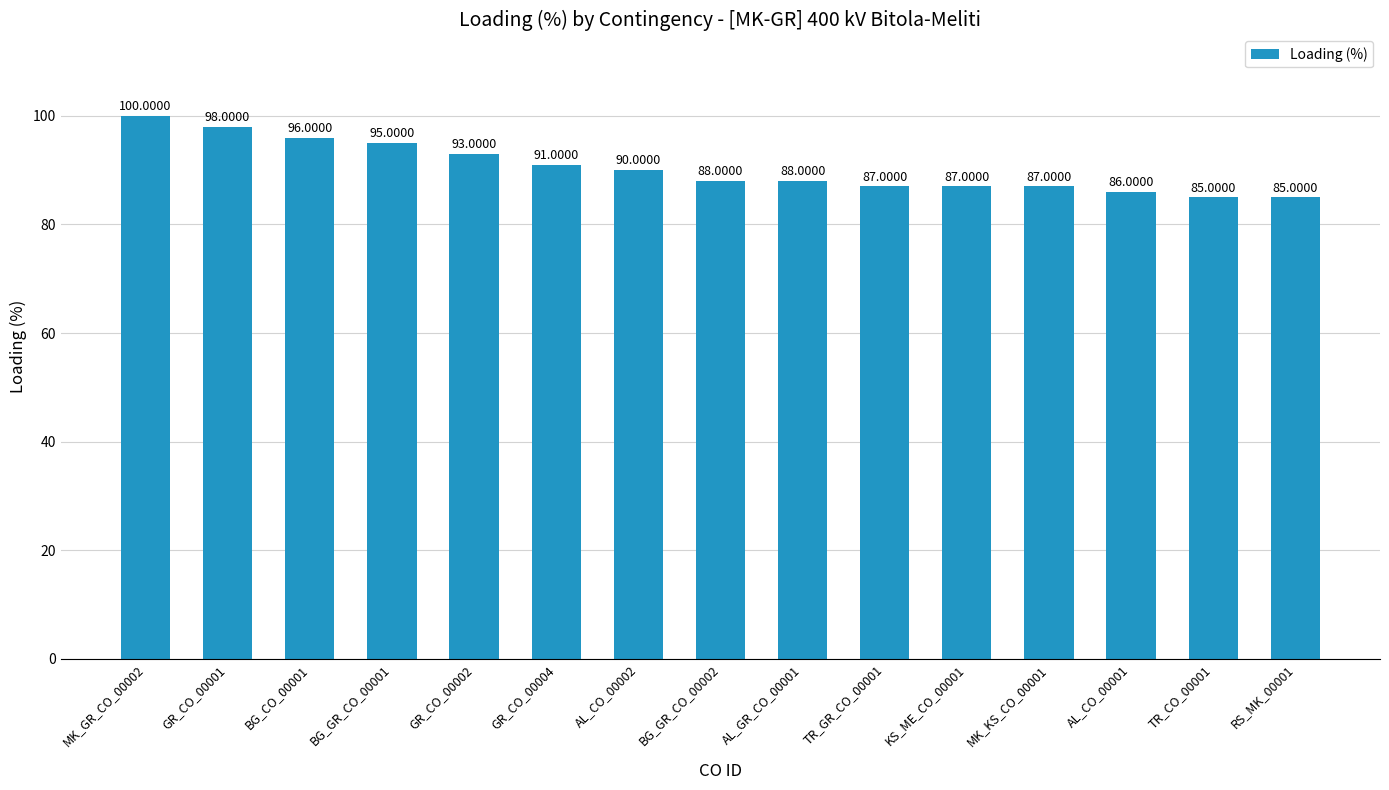

What is the average value?

90